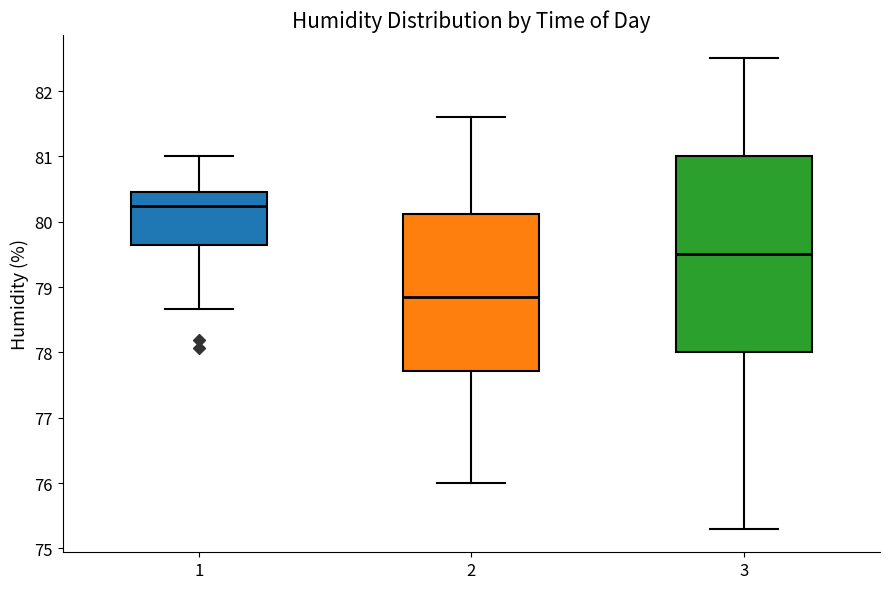

Reading left to right, read every box against the y-axis: the position of its median line, the range the box covers, and the ends of its whiskers. The values are not printed on the chart, so give them approximately, as read against the axis.

1: median 80.2, box 79.6 to 80.5, whiskers 78.7 to 81.0
2: median 78.9, box 77.7 to 80.1, whiskers 76.0 to 81.6
3: median 79.5, box 78.0 to 81.0, whiskers 75.3 to 82.5